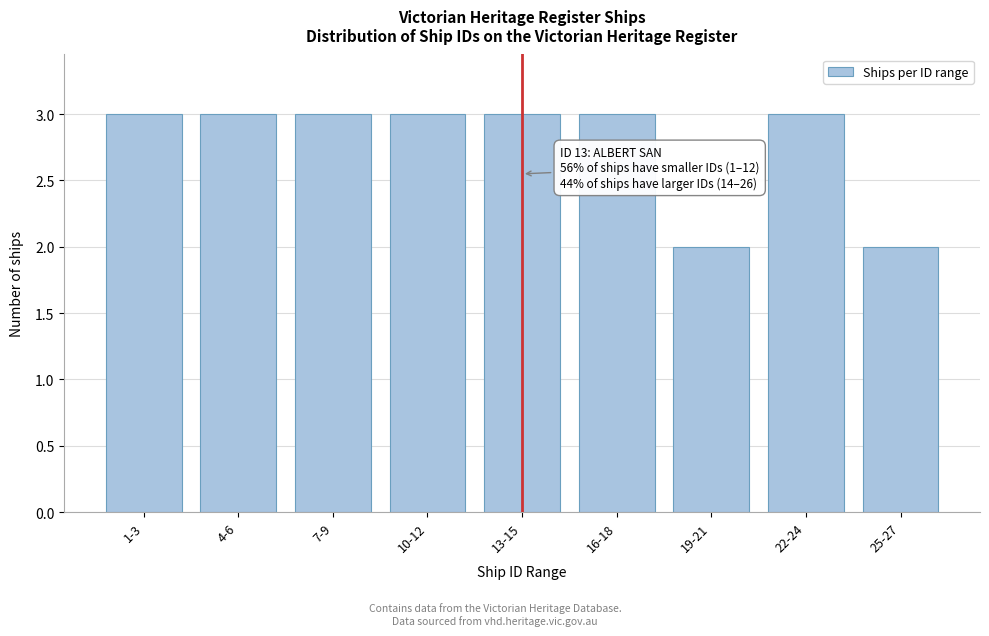

Reading left to right, list all the values displayed in this chart.

1-3=3	4-6=3	7-9=3	10-12=3	13-15=3	16-18=3	19-21=2	22-24=3	25-27=2